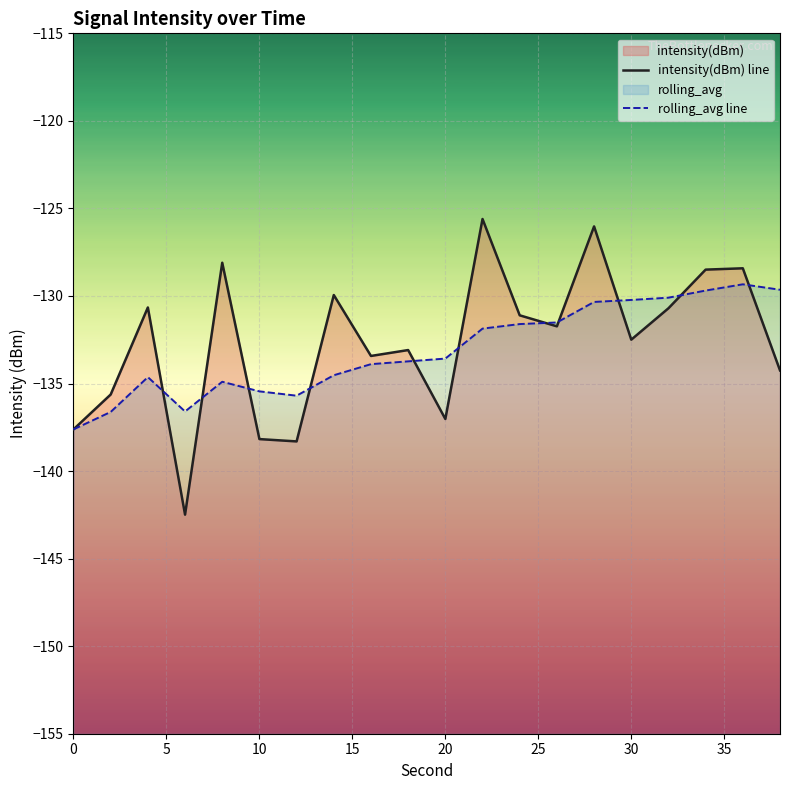

The value of rolling_avg line at 9 is -204.0. True or false?

False